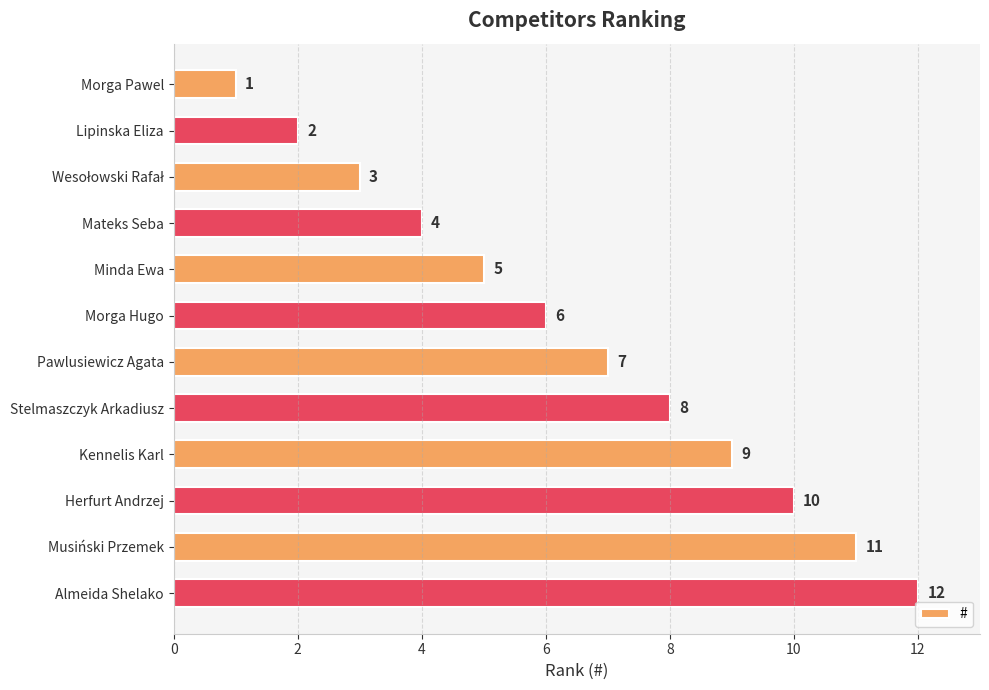

What is the label of the 8th bar from the top?

Stelmaszczyk Arkadiusz